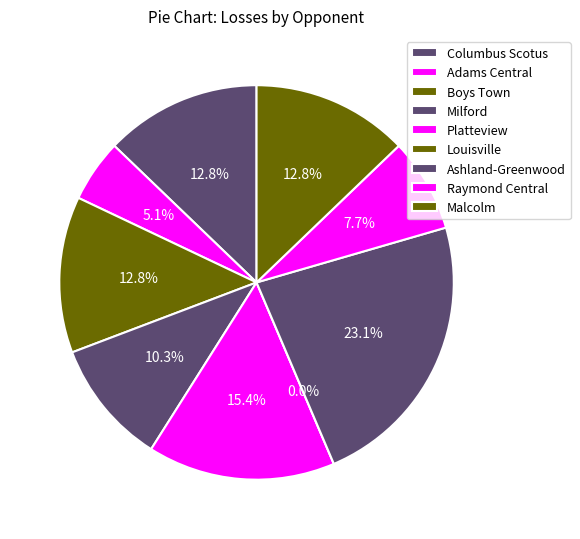

Between Milford and Raymond Central, which is larger?

Milford